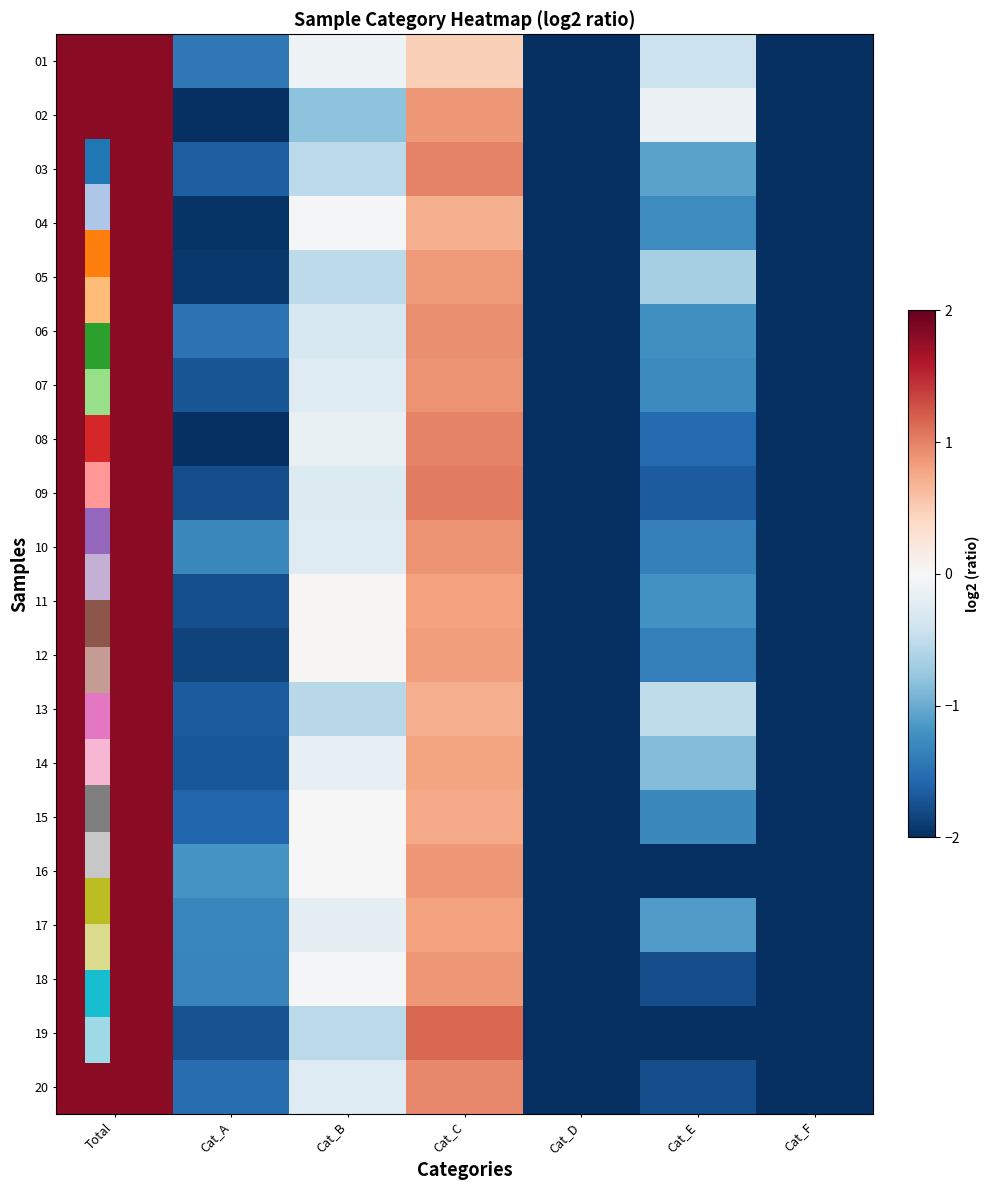

What is the smallest value displayed?

-10.7